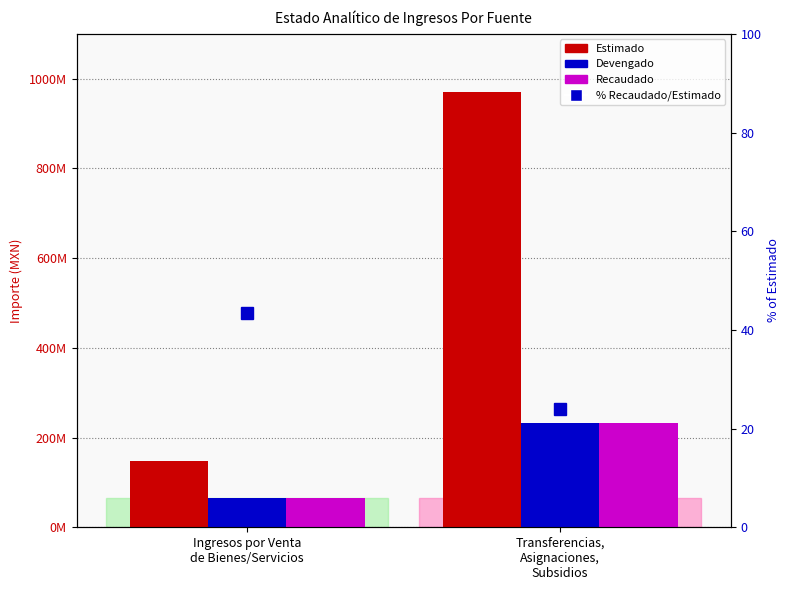

What is the difference between the maximum and minimum values in the Recaudado series?

168563168.3